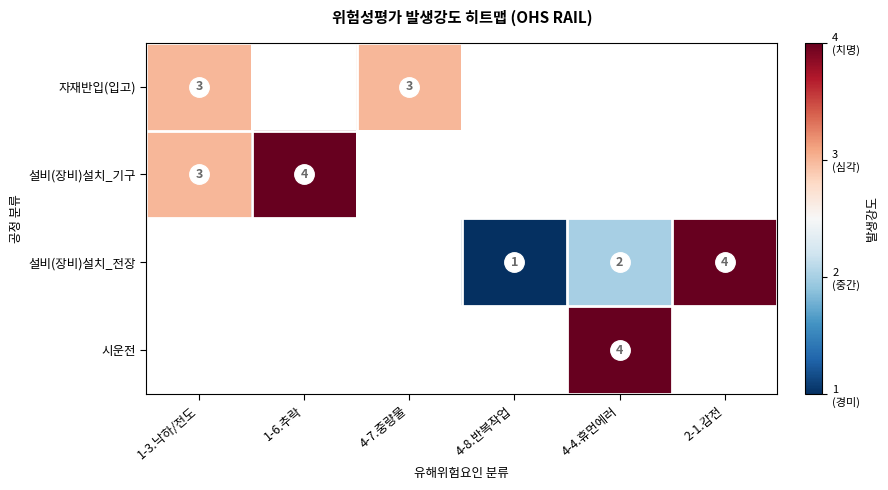

The value of 설비(장비)설치_전장 at 4-8.반복작업 is 2. True or false?

False